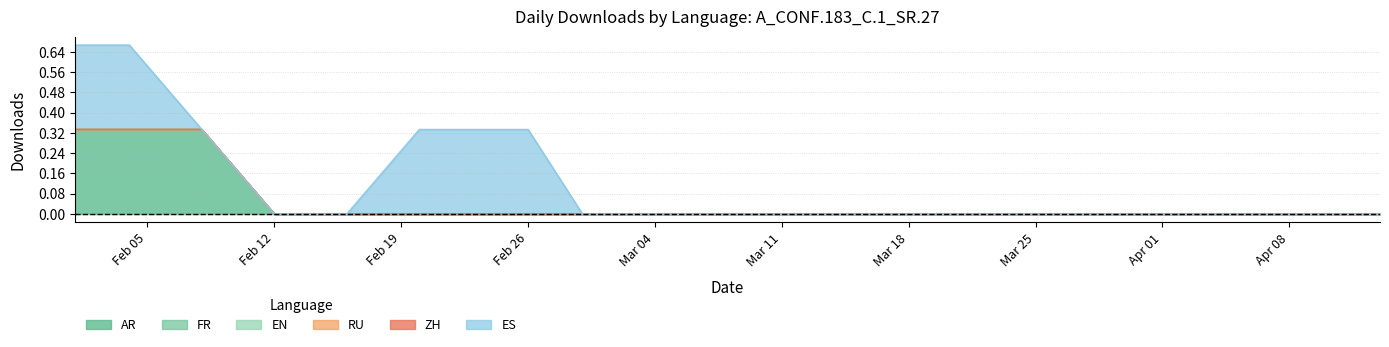

Rank the categories by EN value from lowest to highest.

2024-02-01, 2024-02-04, 2024-02-08, 2024-02-12, 2024-02-16, 2024-02-20, 2024-02-22, 2024-02-26, 2024-02-29, 2024-03-04, 2024-03-08, 2024-03-12, 2024-03-16, 2024-03-20, 2024-03-24, 2024-03-28, 2024-04-01, 2024-04-05, 2024-04-09, 2024-04-13